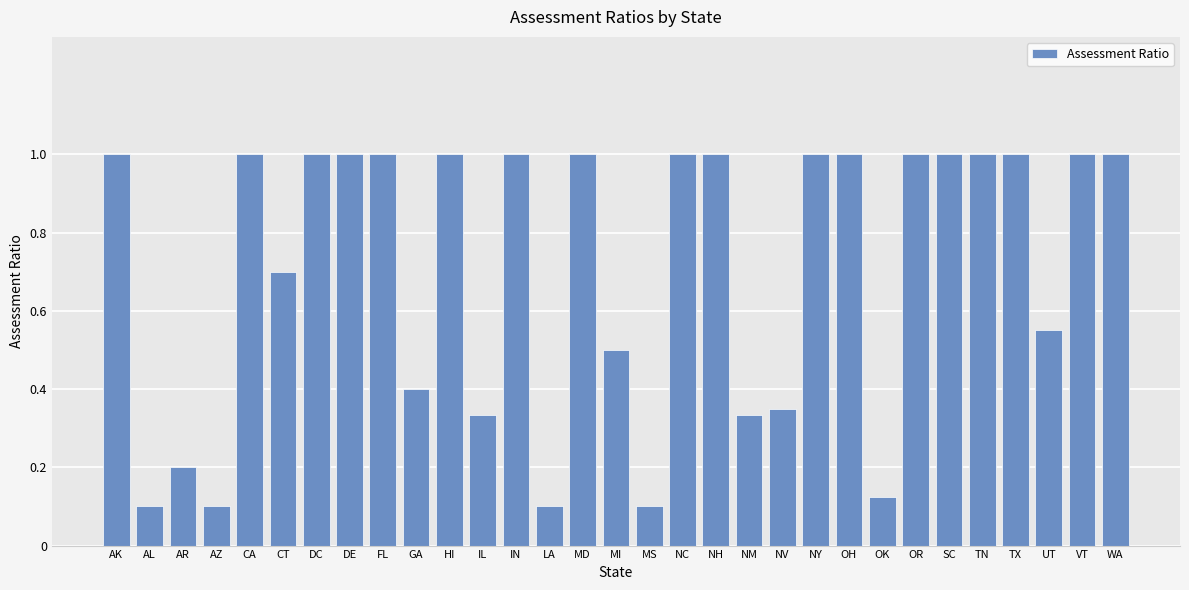

What is the sum of all values?

21.9